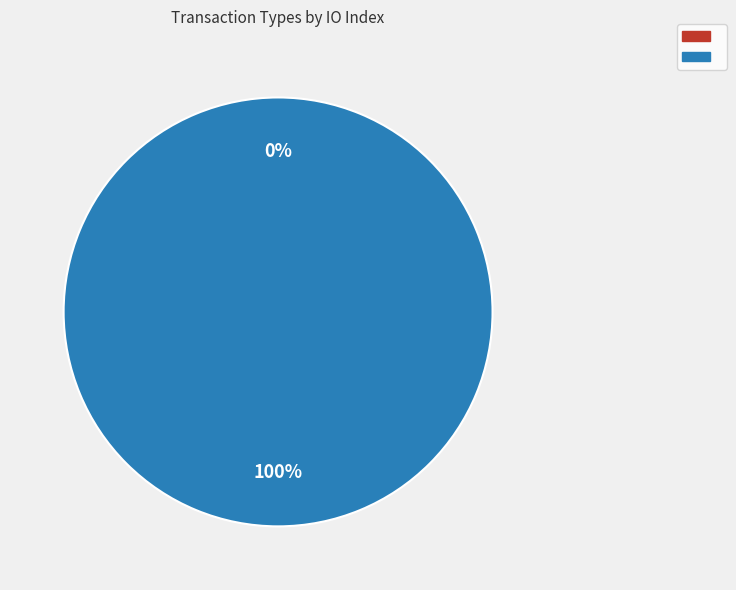

To the nearest percent, what is the average slice percentage?

50%